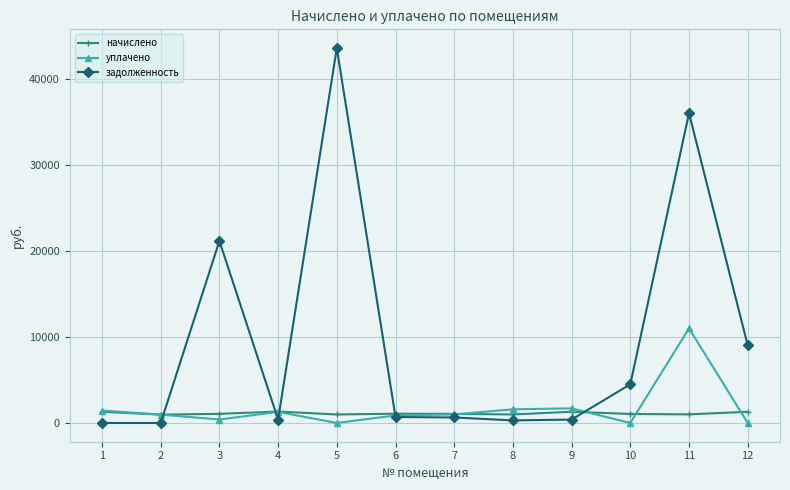

Which series has the largest total across all categories?

задолженность